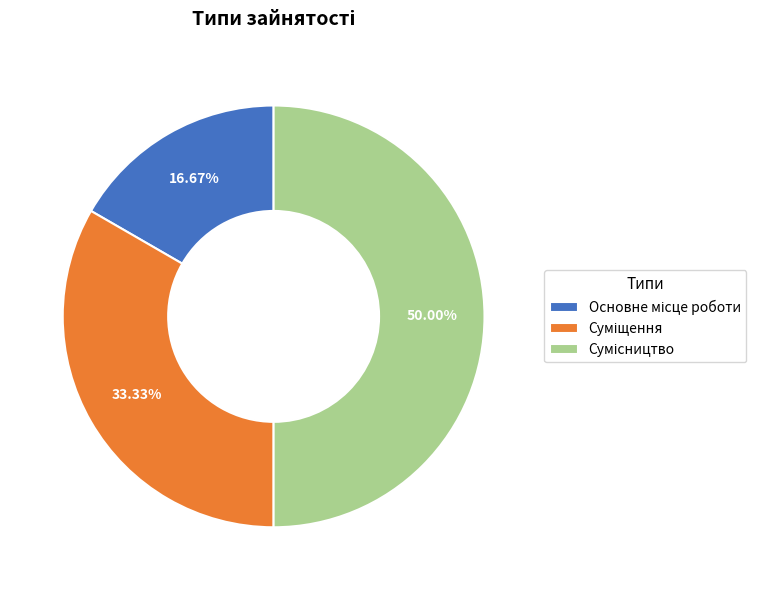

To the nearest percent, what percentage of the pie is Основне місце роботи?

17%